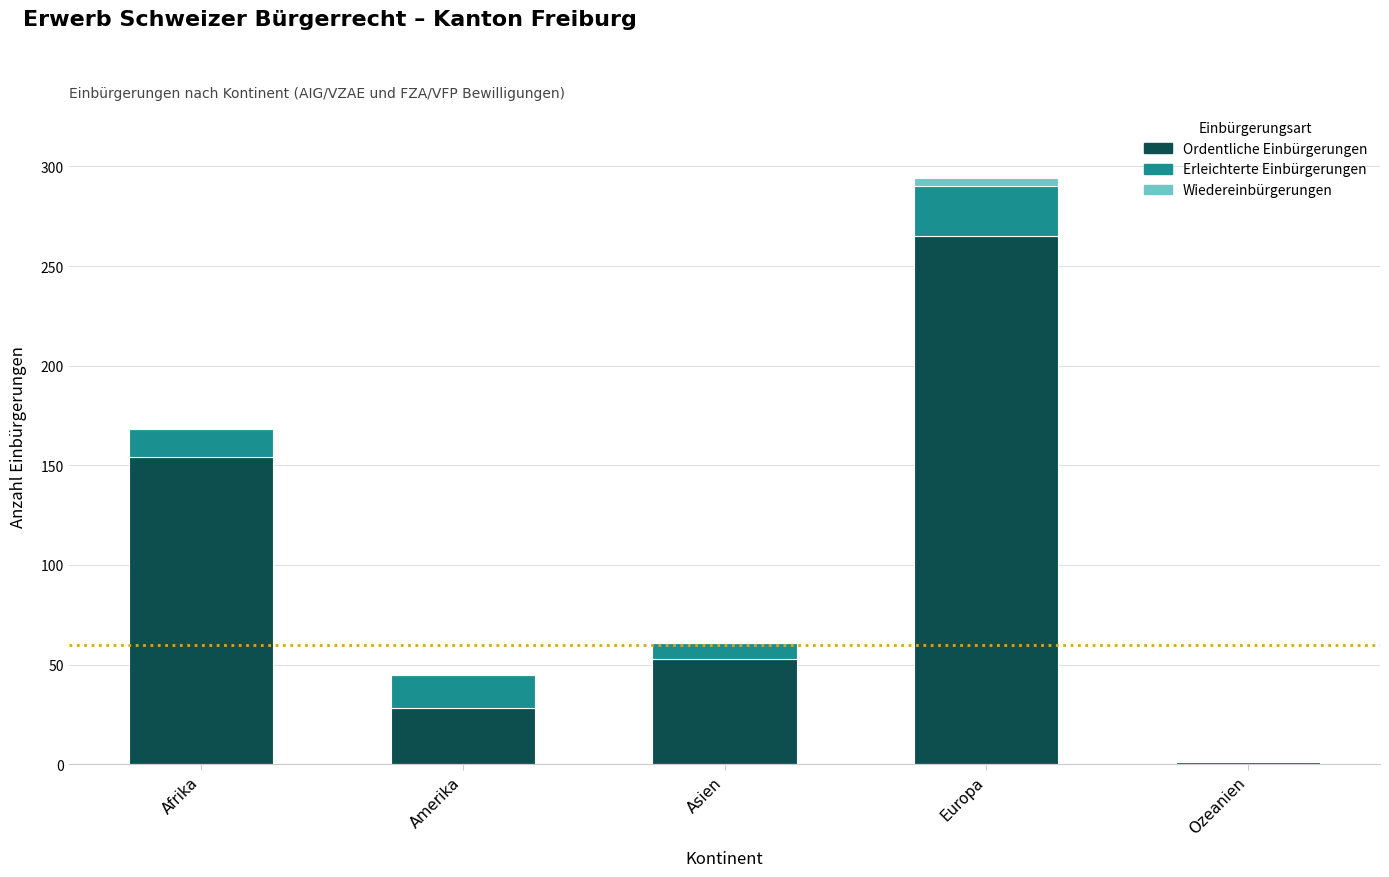

At which category is the sum across all series the highest?

Europa